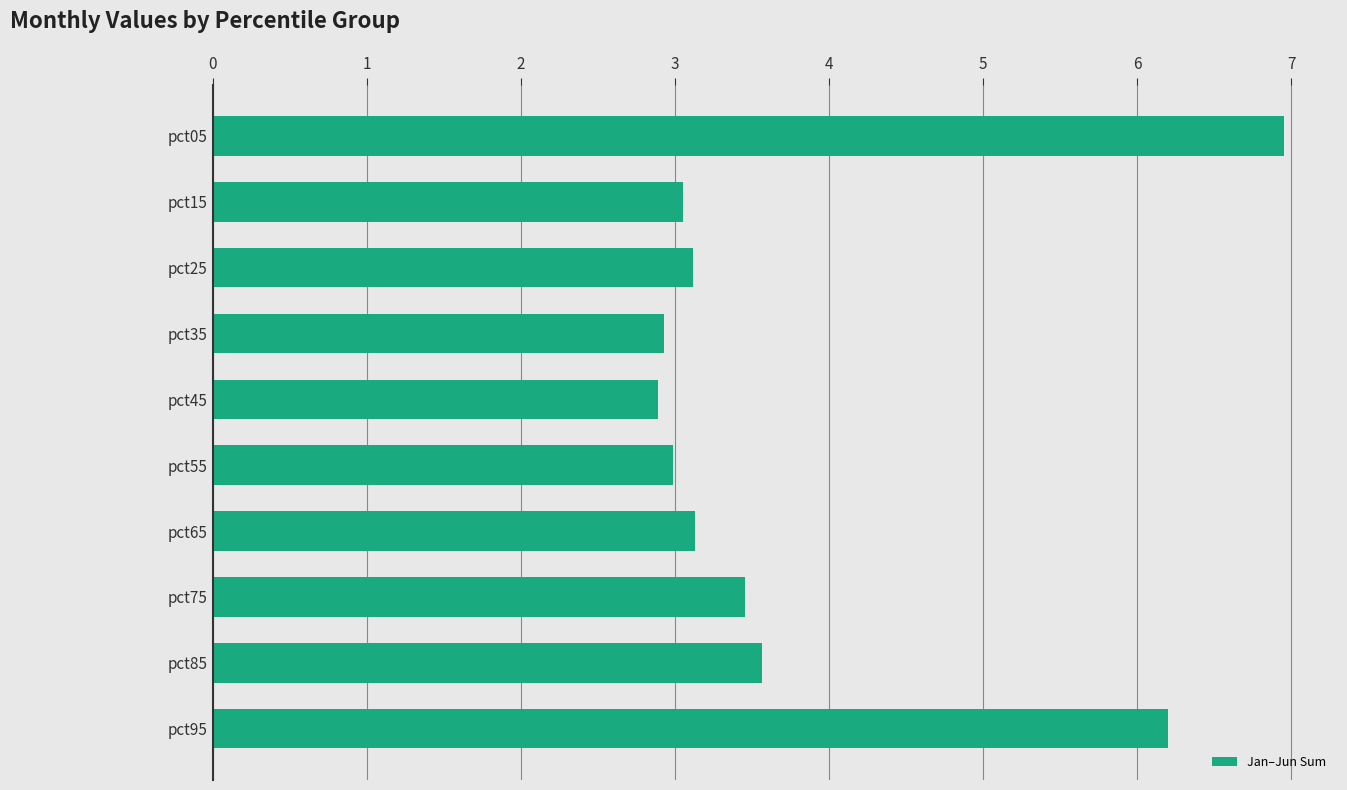

The chart shows a value of 1.3 at pct55. True or false?

False